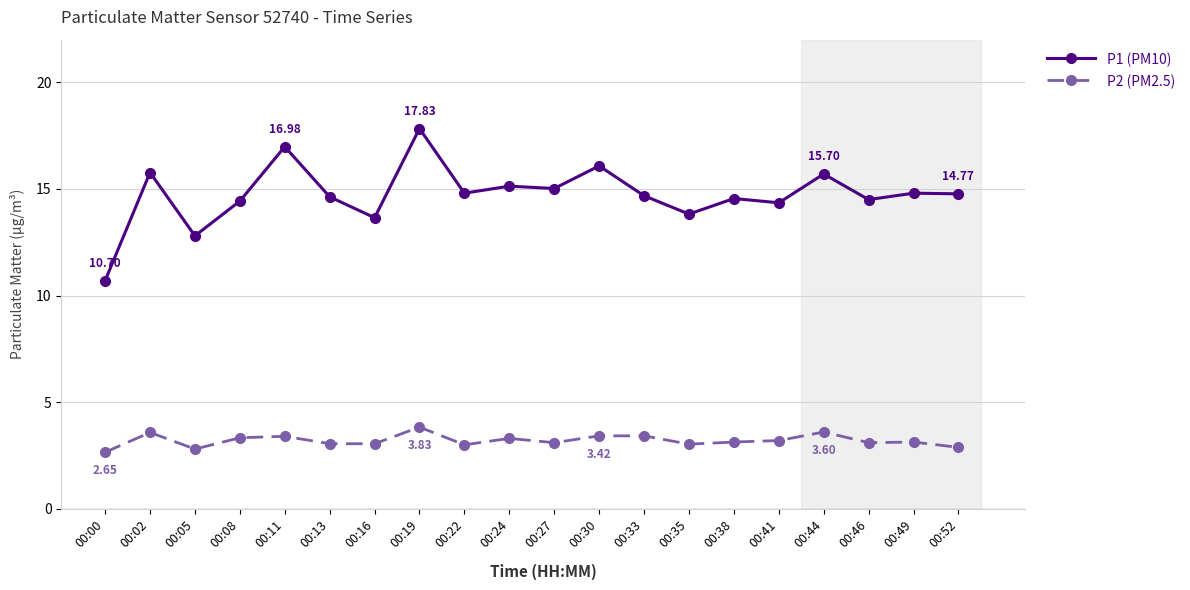

Count the number of data series in this chart.

2